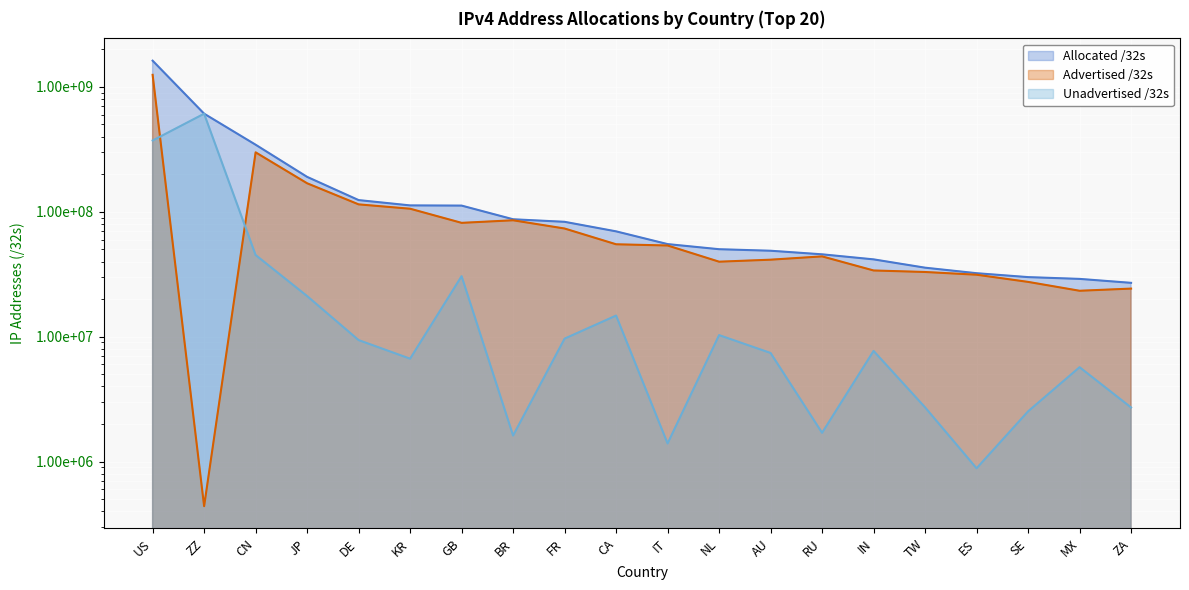

List the labels in order of Advertised /32s value, largest first.

US, CN, JP, DE, KR, BR, GB, FR, CA, IT, RU, AU, NL, IN, TW, ES, SE, ZA, MX, ZZ